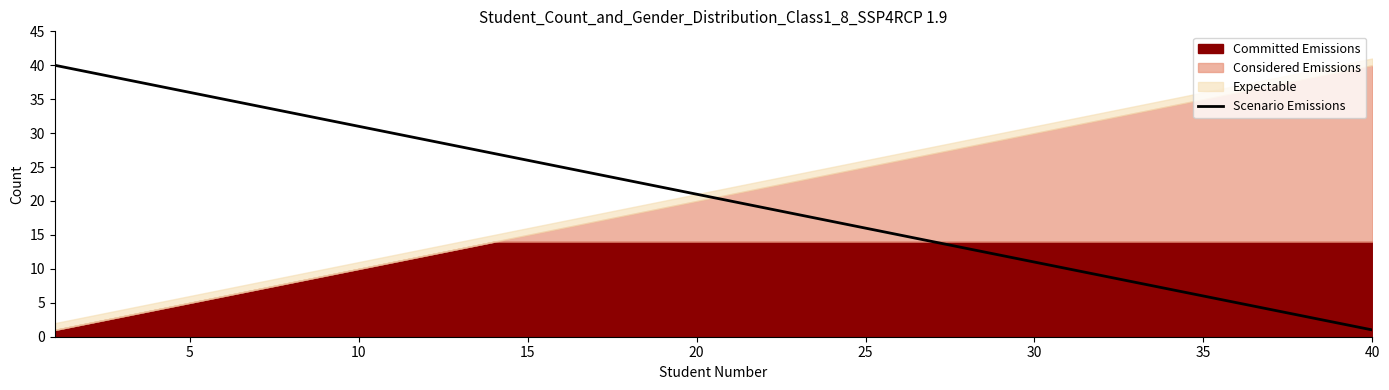

True or false: Scenario Emissions has a value of 16 at 30.

False